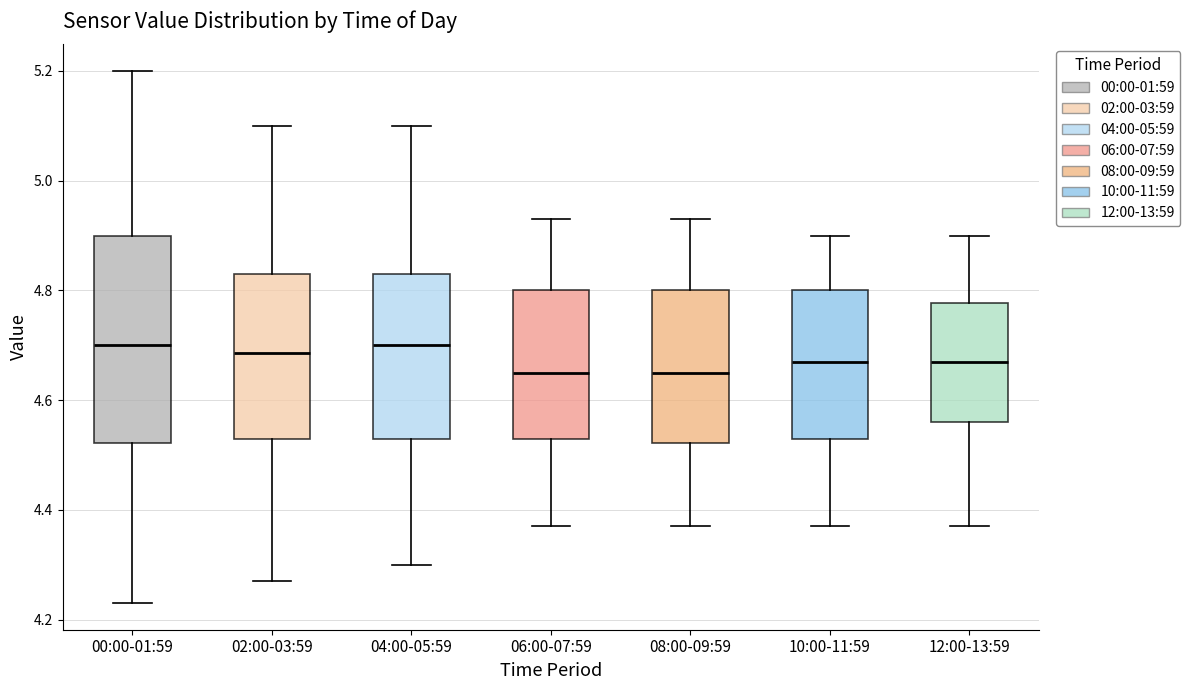

Where does the median line of the box for 06:00-07:59 sit on the y-axis? The values are not printed on the chart, so give them approximately, as read against the axis.

4.66